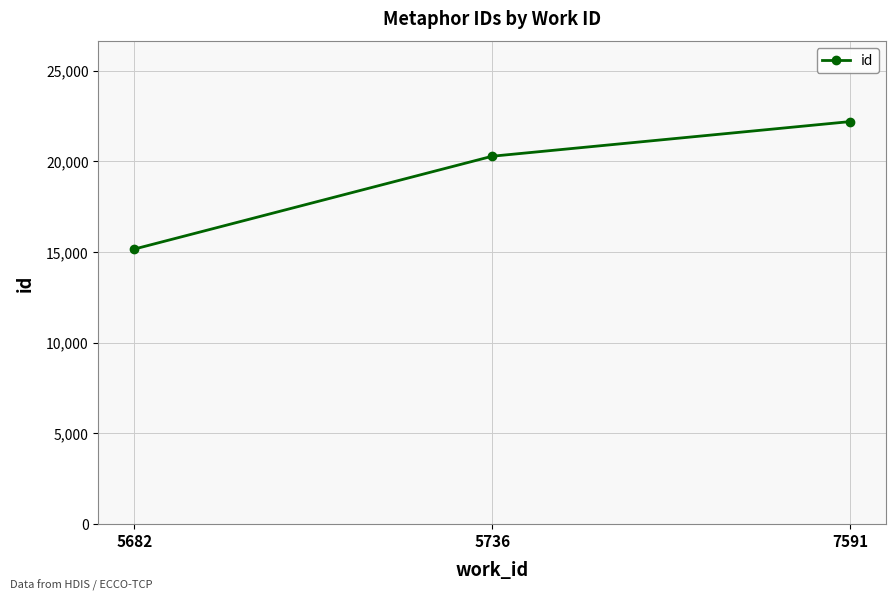

Where is the data nearest to the value 18676?

5736